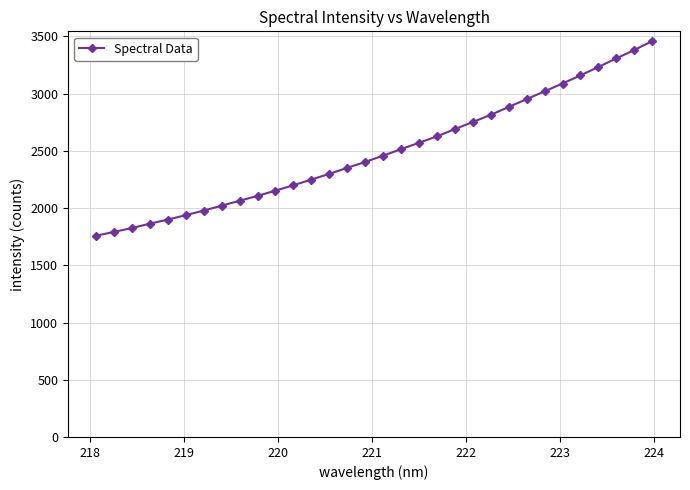

What is the difference between the maximum and second lowest values?

1667.1